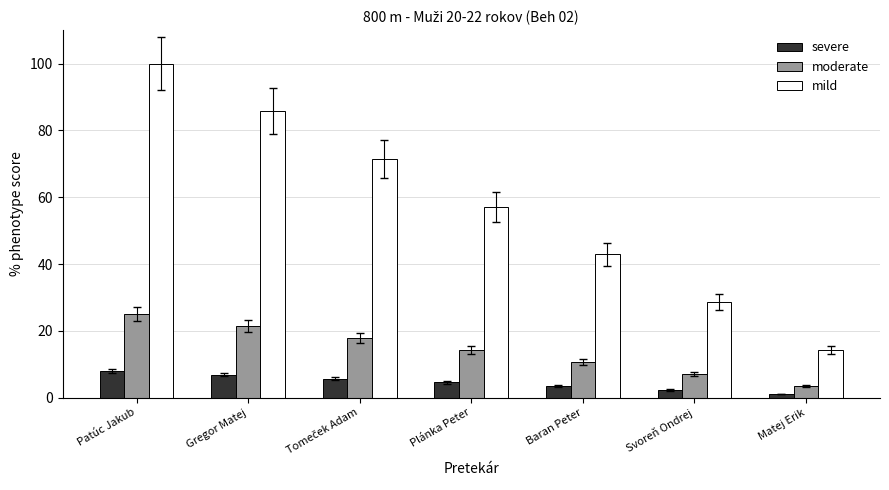

Are the bars horizontal?

No